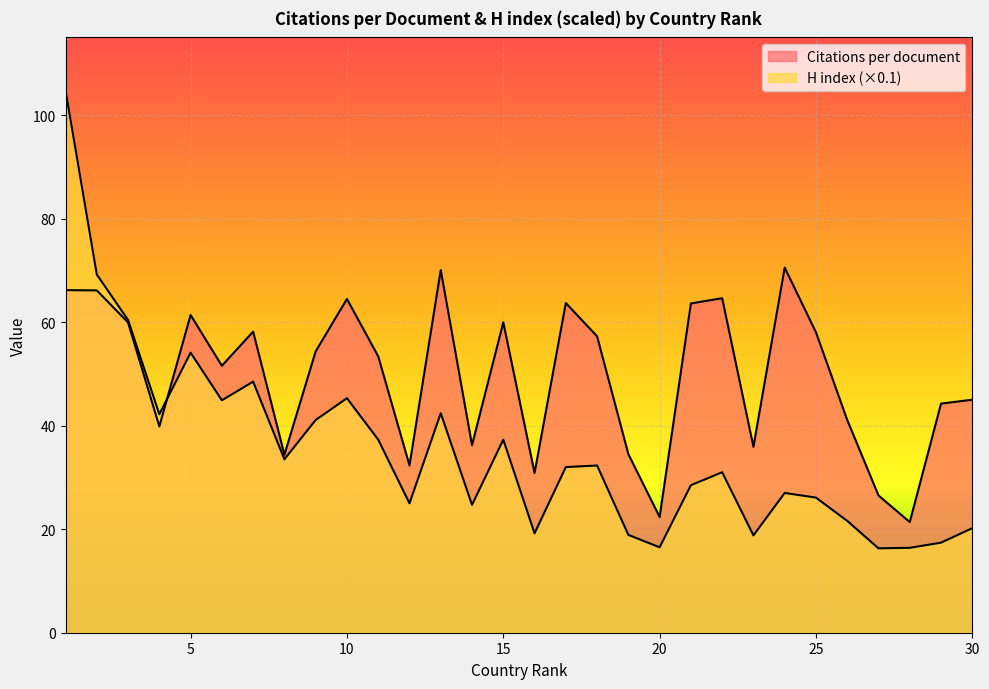

Reading left to right, list all the values displayed in this chart.

Citations per document: 66.2	66.1	59.9	39.9	61.4	51.6	58.2	34.4	54.4	64.5	53.4	32.3	70.0	36.2	60.0	30.9	63.7	57.2	34.5	22.4	63.6	64.6	35.9	70.5	58.0	41.1	26.5	21.4	44.3	45.0
H index (scaled): 104.8	69.2	60.4	42.2	54.1	44.9	48.5	33.5	41.1	45.3	37.3	25.0	42.4	24.7	37.3	19.2	32.0	32.3	18.9	16.5	28.5	31.0	18.8	27.0	26.1	21.6	16.3	16.4	17.4	20.2